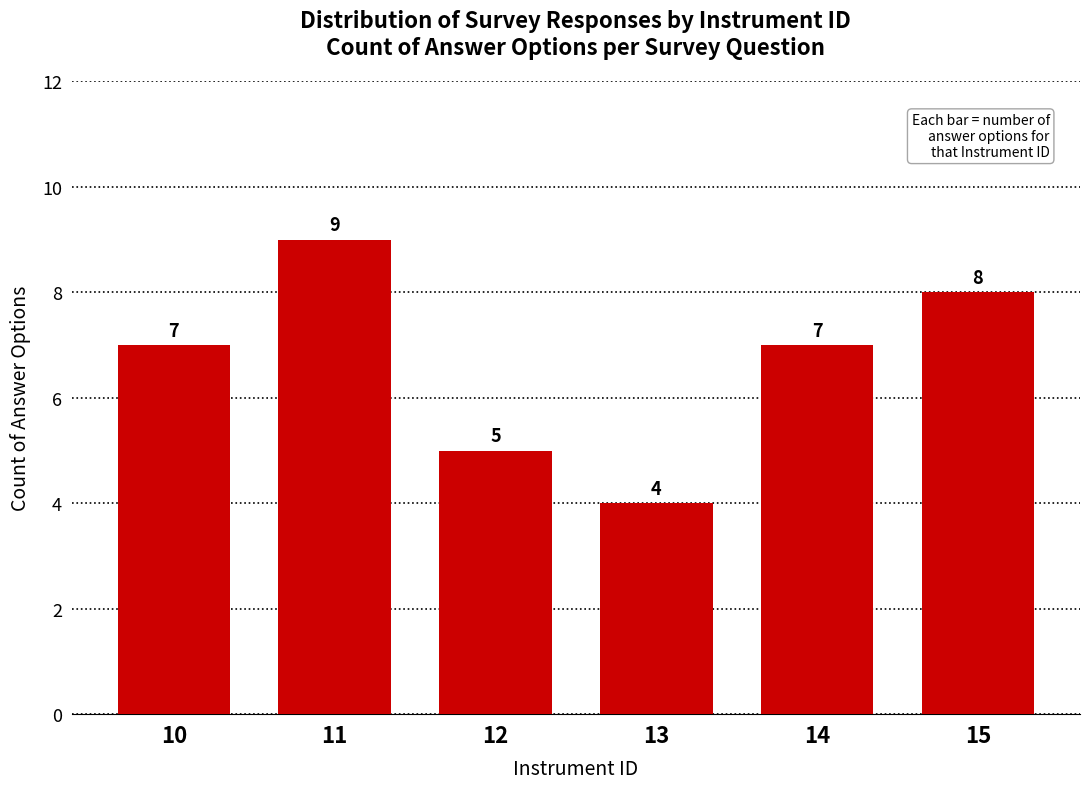

Reading right to left, extract all data points from this chart.

8	7	4	5	9	7